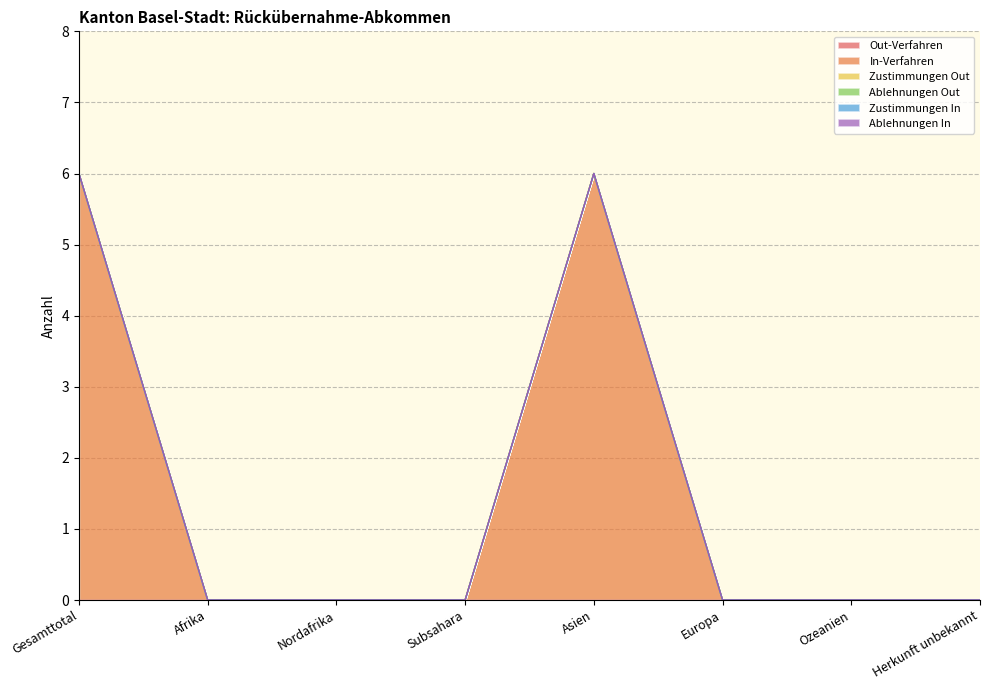

At which category is the sum across all series the highest?

Gesamttotal